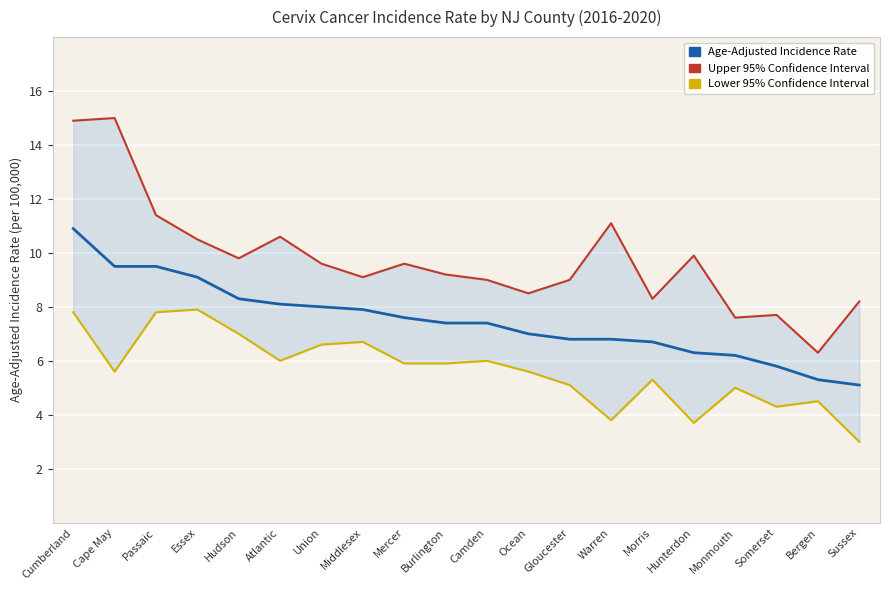

True or false: Age-Adjusted Incidence Rate and Upper 95% Confidence Interval cross at least once.

False